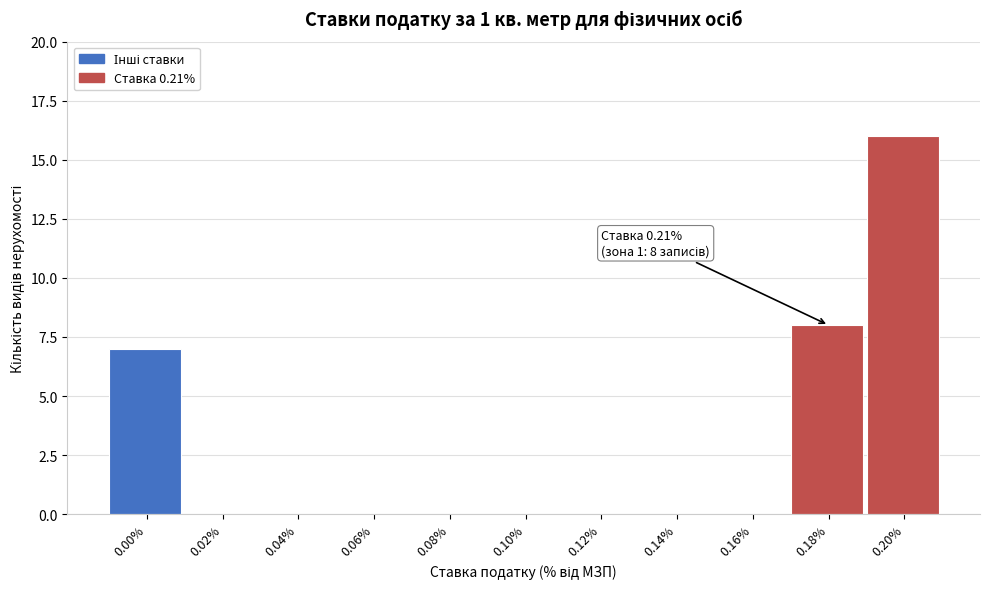

Reading left to right, extract all data points from this chart.

0.00%=7	0.02%=0	0.04%=0	0.06%=0	0.08%=0	0.10%=0	0.12%=0	0.14%=0	0.16%=0	0.18%=8	0.20%=16